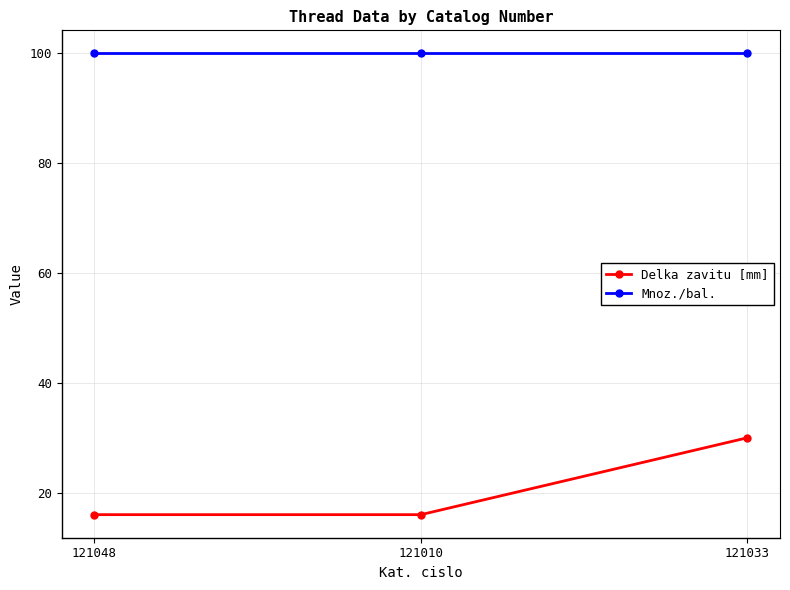

At which category is the sum across all series the highest?

121033